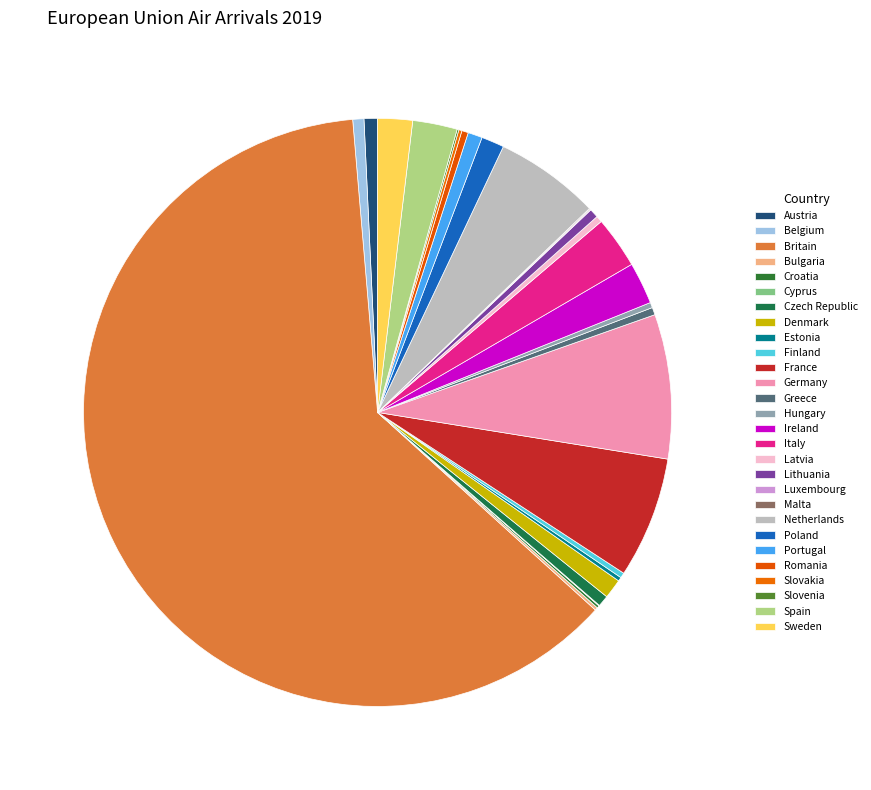

What is the smallest slice in the pie chart?

Cyprus